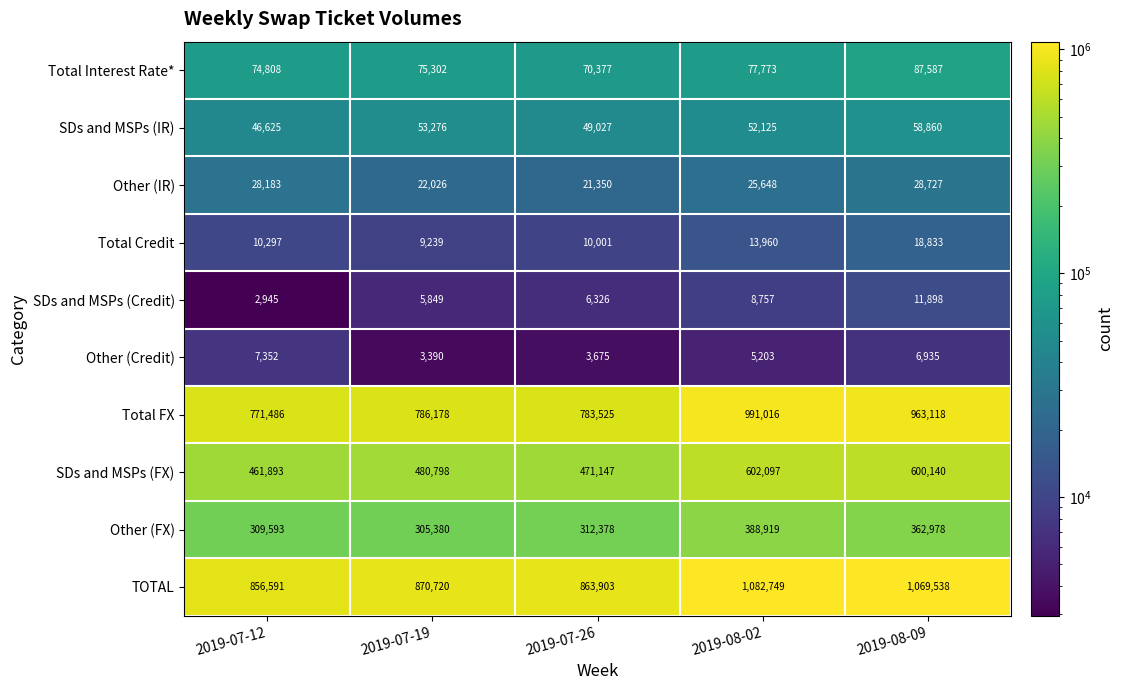

What is the average value of the Other (Credit) series?

5311